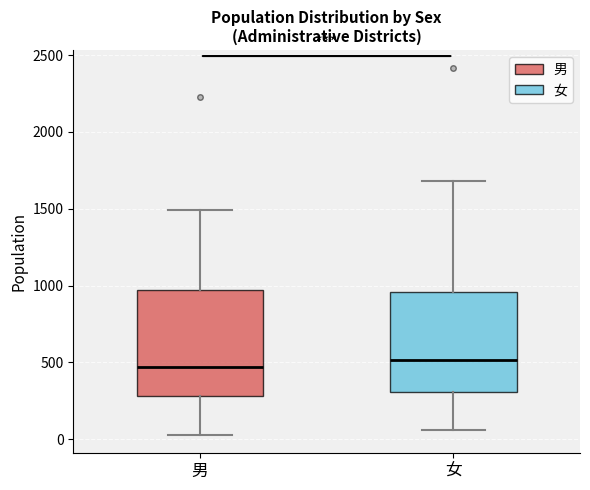

Where is the lower edge of the box for 男 on the y-axis? The values are not printed on the chart, so give them approximately, as read against the axis.

300